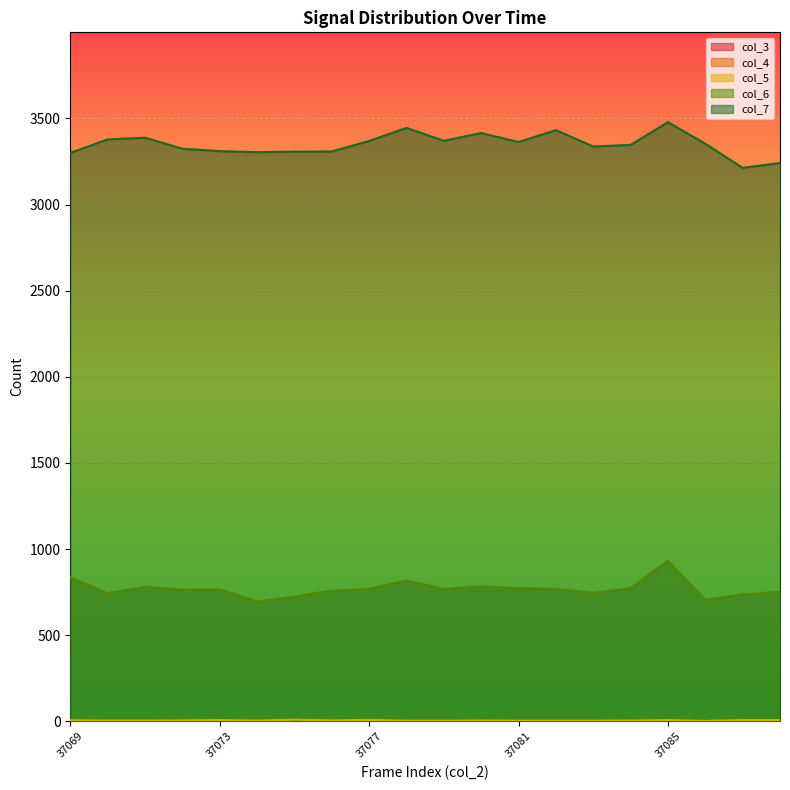

How many interior local peaks does the col_5 series have?

5